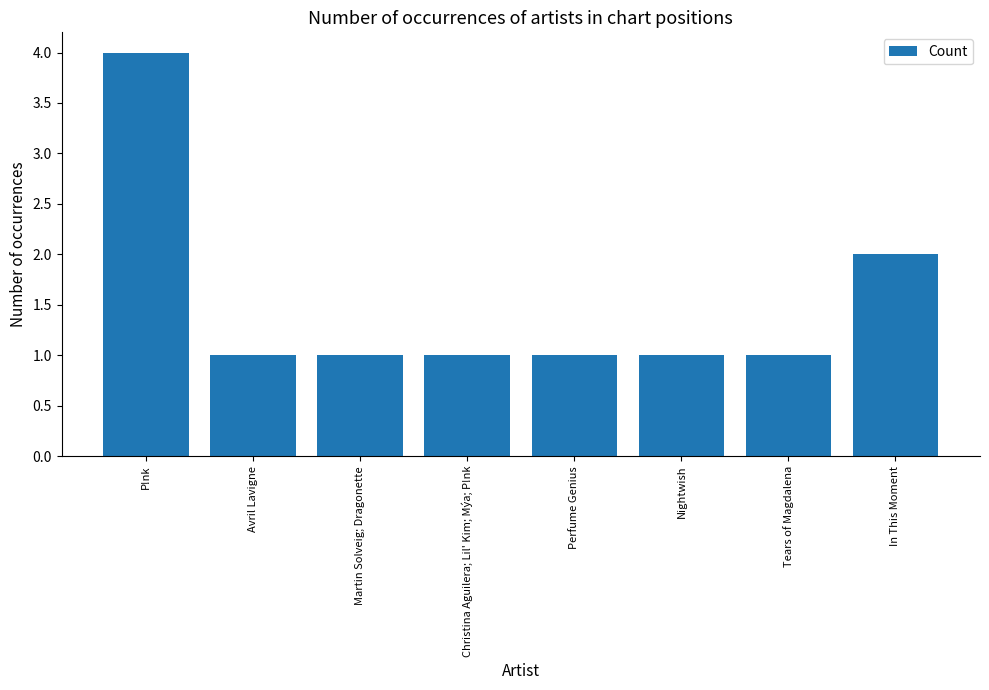

Between In This Moment and Nightwish, which is larger?

In This Moment